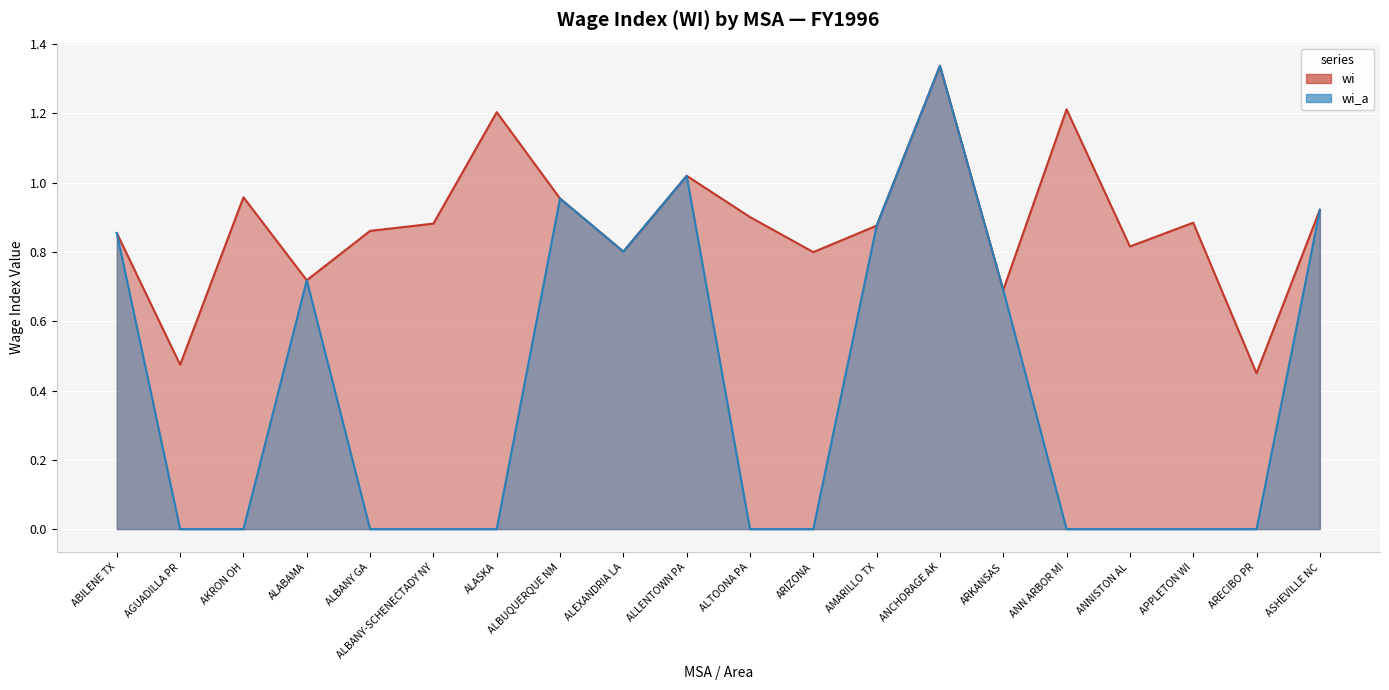

The value of wi_a at AMARILLO TX is 0.9. True or false?

True